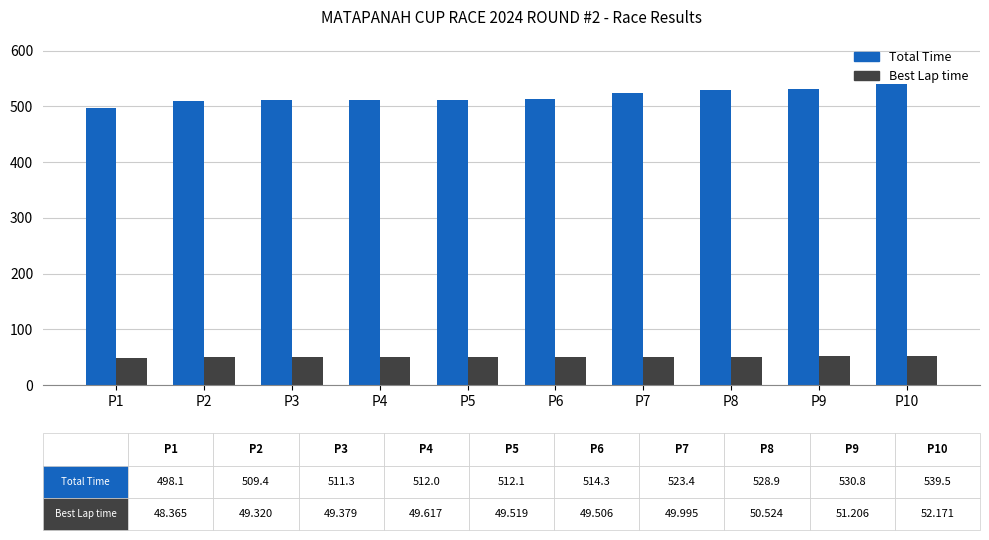

What are all the series names shown in the legend?

Total Time, Best Lap time